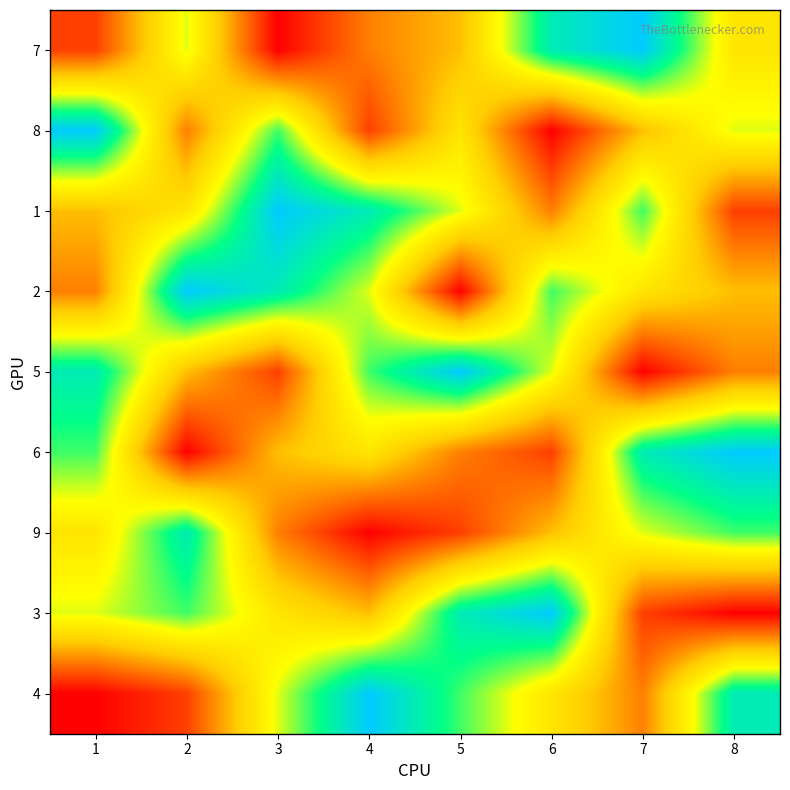

Count the number of data series in this chart.

9